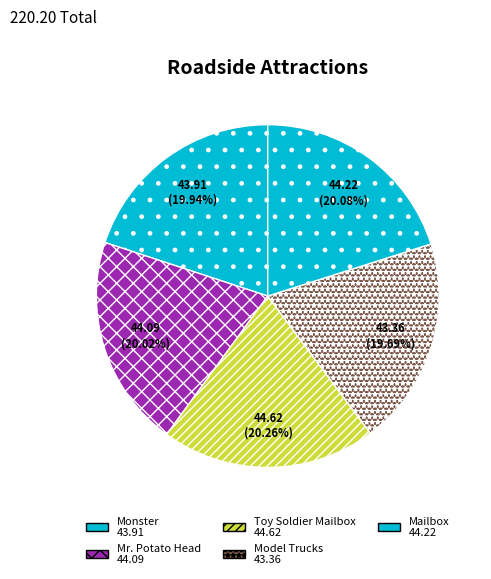

Does any single category account for the majority?

No